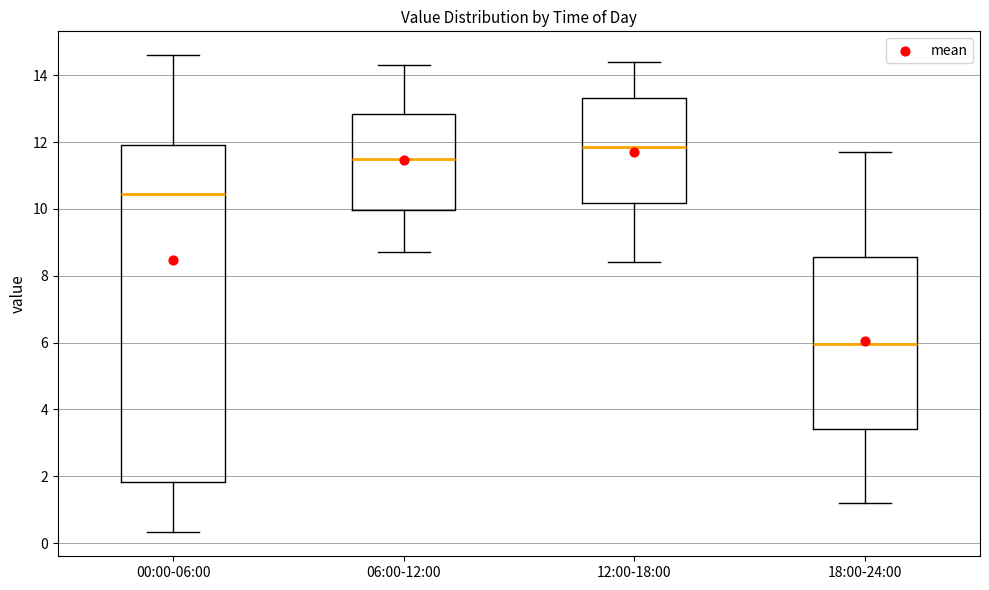

Comparing the boxes themselves (not the whiskers), which one is the tallest?

00:00-06:00